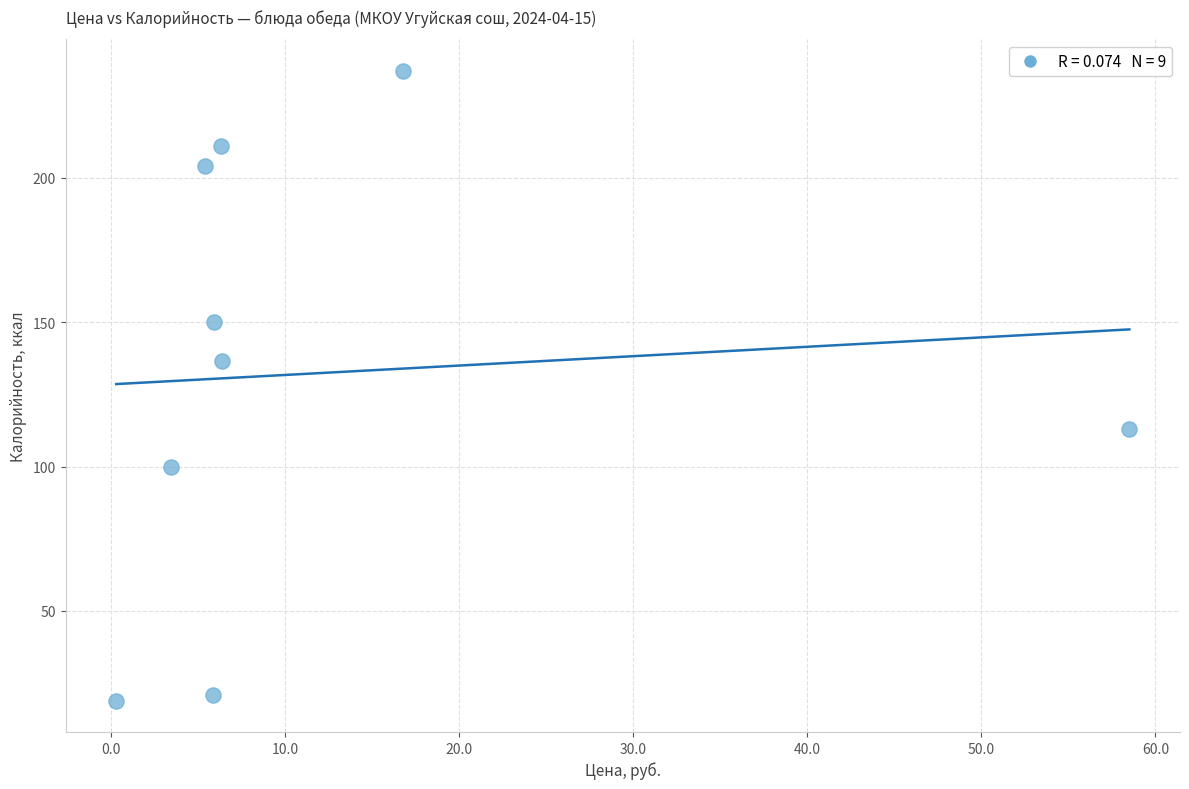

What Y value in the scatter plot is closest to 128?

136.6